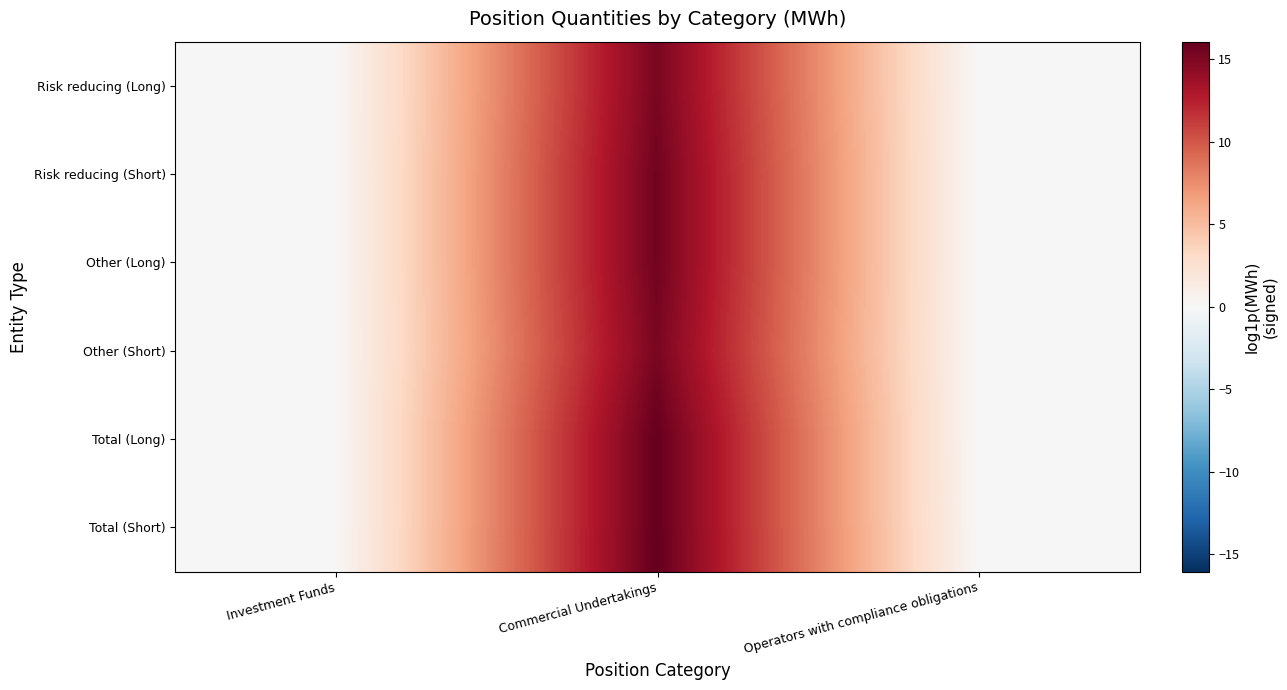

Reading right to left, extract all data points from this chart.

Risk reducing (Long): Operators with compliance obligations=0.0	Commercial Undertakings=15.2	Investment Funds=0.0
Risk reducing (Short): Operators with compliance obligations=0.0	Commercial Undertakings=15.5	Investment Funds=0.0
Other (Long): Operators with compliance obligations=0.0	Commercial Undertakings=15.5	Investment Funds=0.0
Other (Short): Operators with compliance obligations=0.0	Commercial Undertakings=15.2	Investment Funds=0.0
Total (Long): Operators with compliance obligations=0.0	Commercial Undertakings=16.0	Investment Funds=0.0
Total (Short): Operators with compliance obligations=0.0	Commercial Undertakings=16.1	Investment Funds=0.0